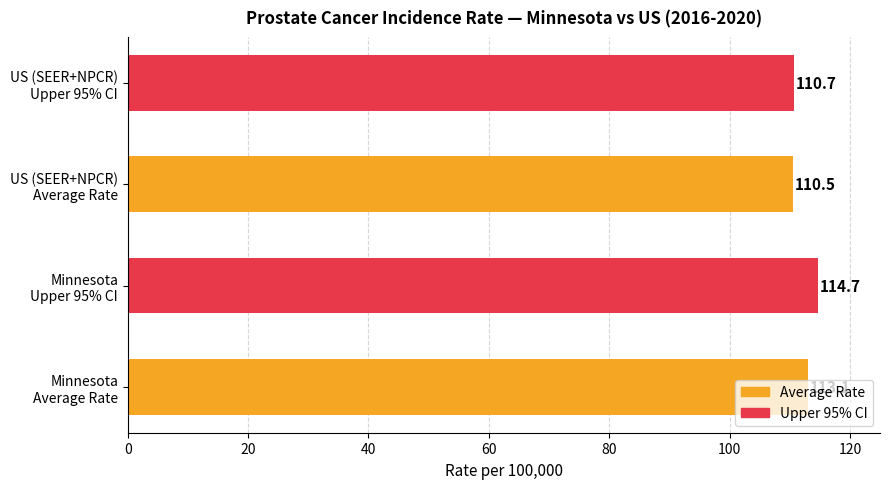

What is the maximum value shown in the chart?

114.7